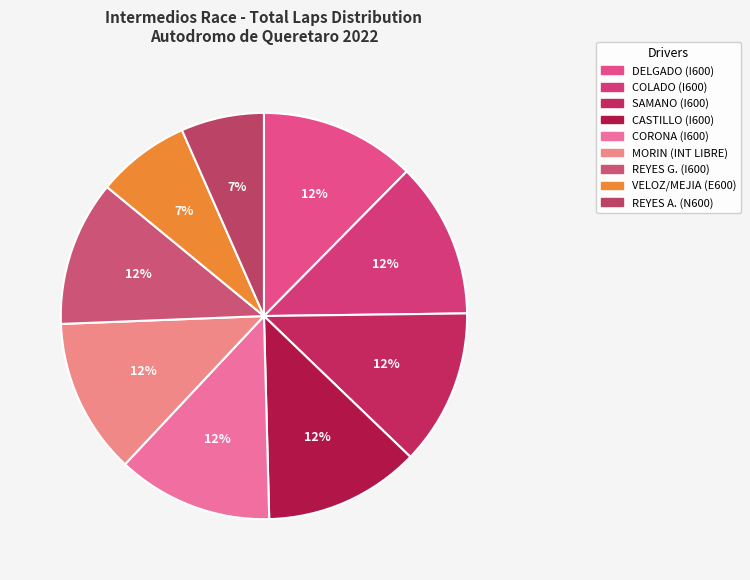

Which slice is the smallest?

Arturo REYES